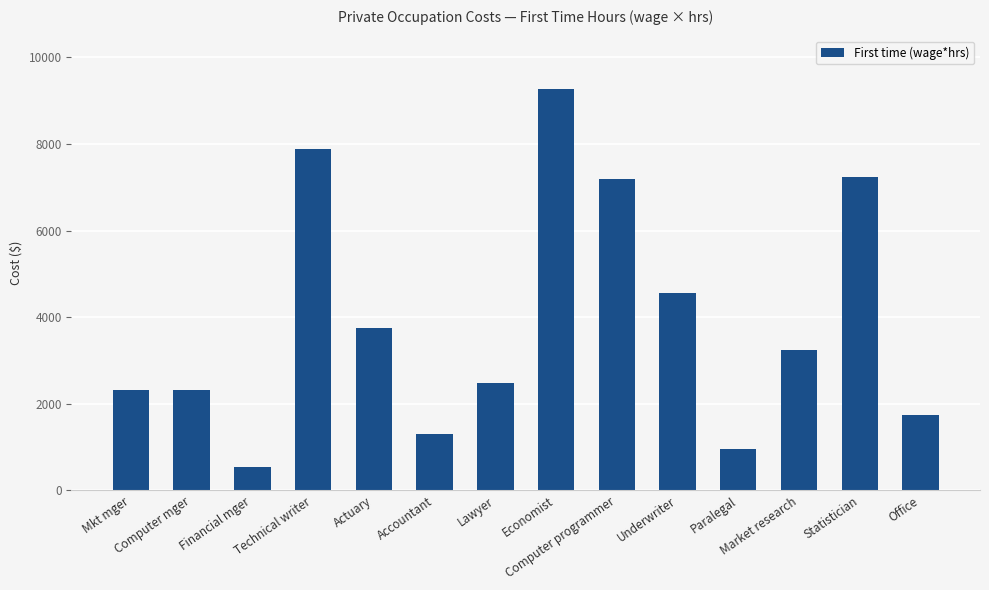

What is the difference between the second highest and second lowest values?

6924.3